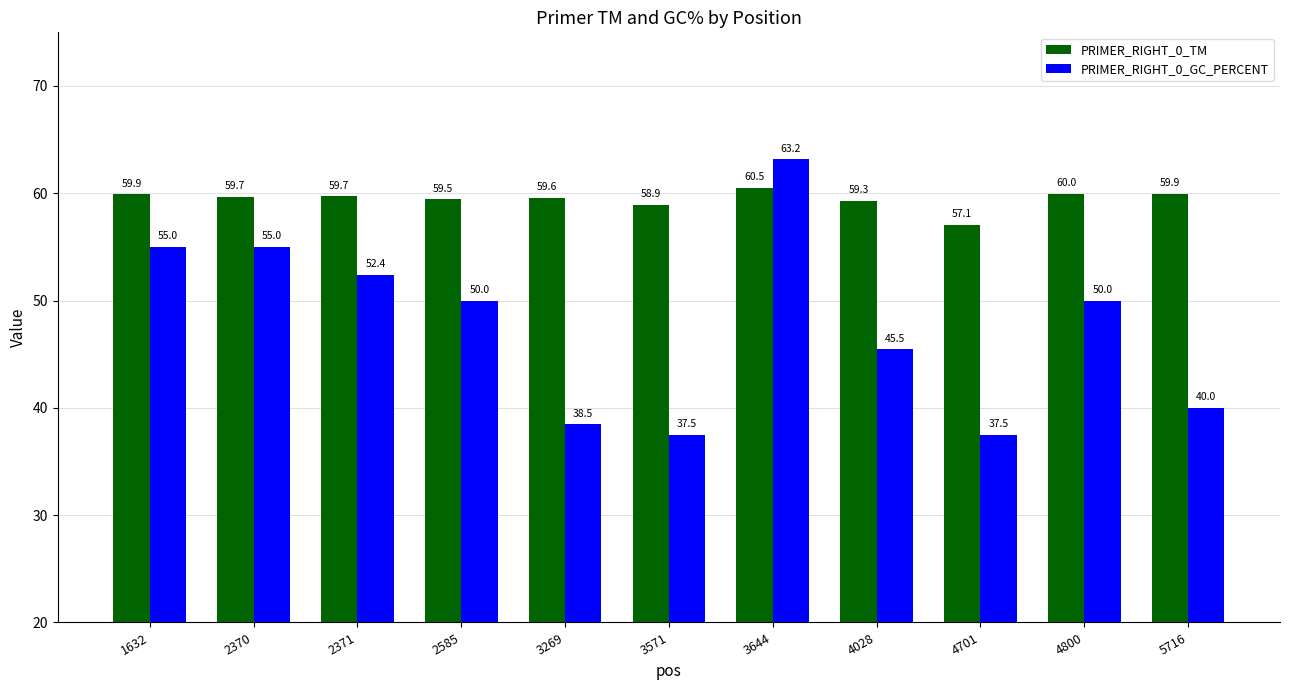

What are all the series names shown in the legend?

PRIMER_RIGHT_0_TM, PRIMER_RIGHT_0_GC_PERCENT